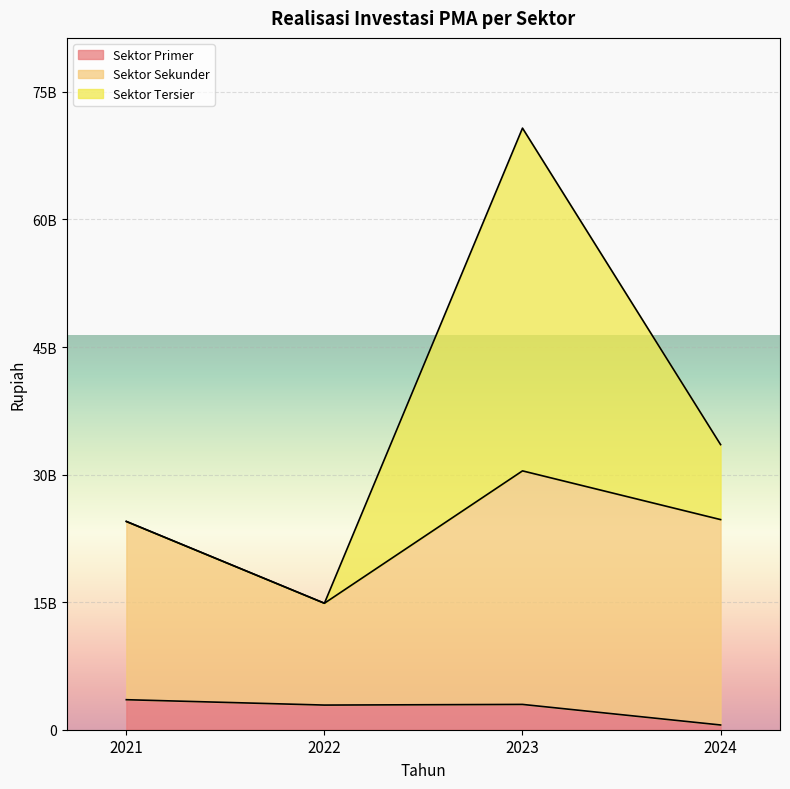

True or false: Sektor Tersier and Sektor Primer intersect in this chart.

False